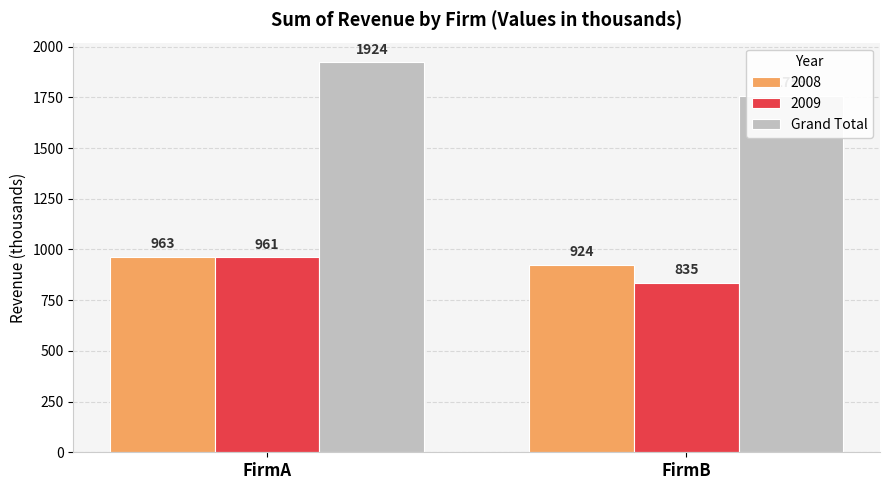

Count the number of categories in the chart.

2